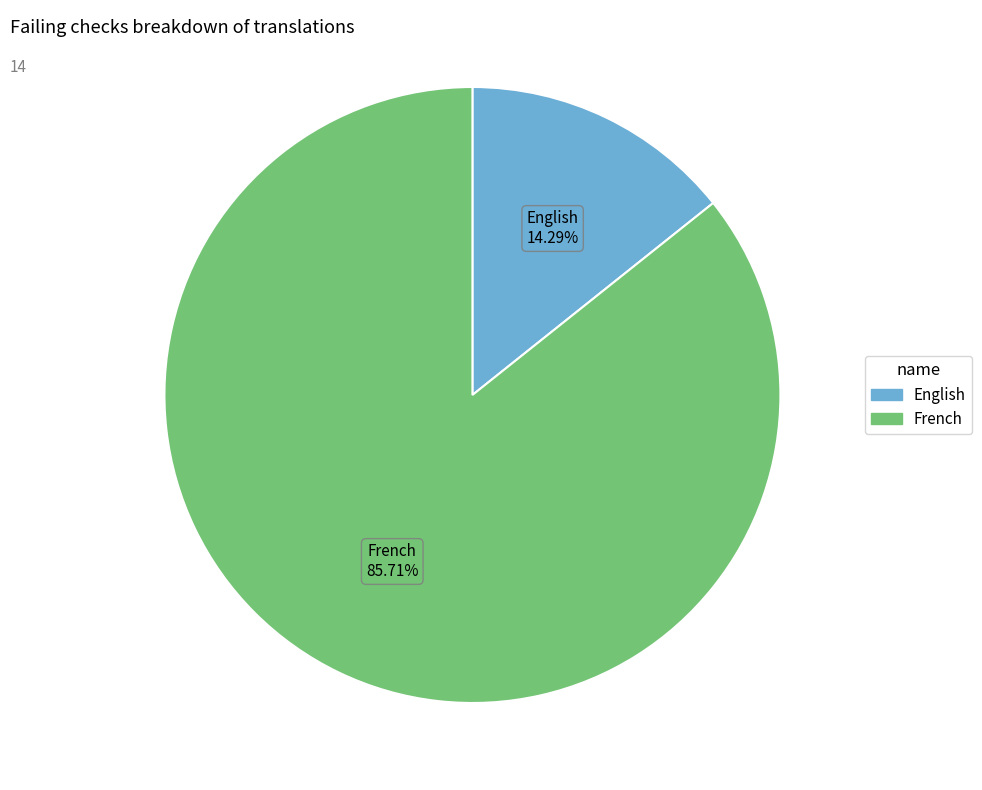

How many slices are in this pie chart?

2